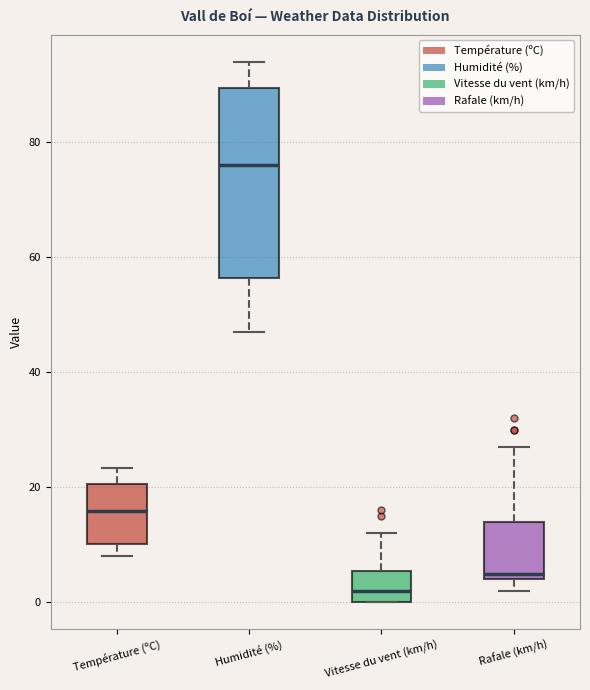

Where is the lower edge of the box for Vitesse du vent (km/h) on the y-axis? The values are not printed on the chart, so give them approximately, as read against the axis.

0